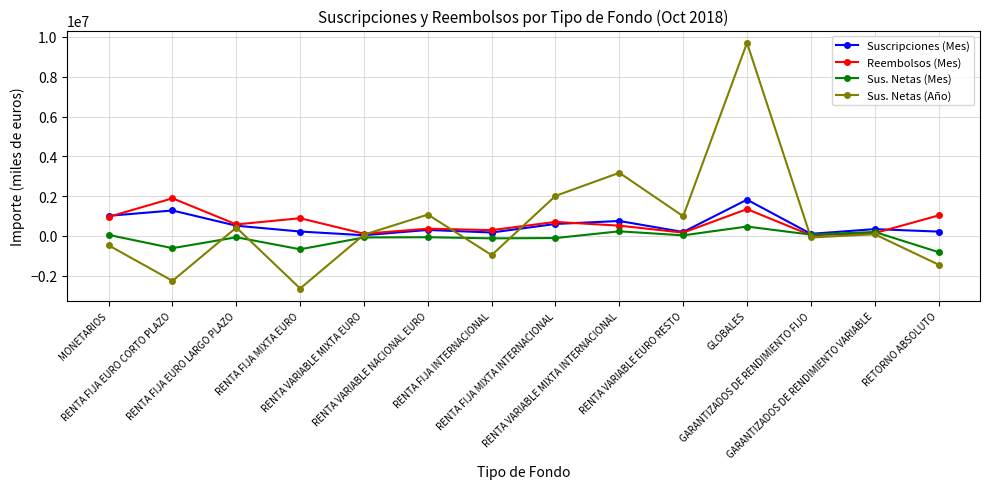

How many interior local peaks does the Sus. Netas (Año) series have?

5